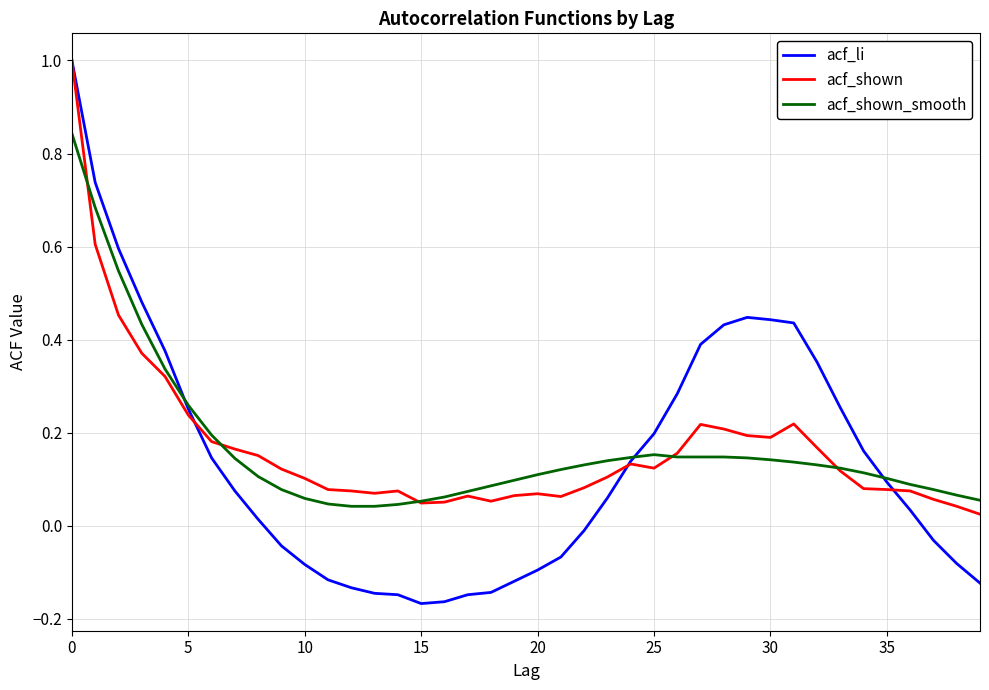

Which series has the widest spread of values?

acf_li